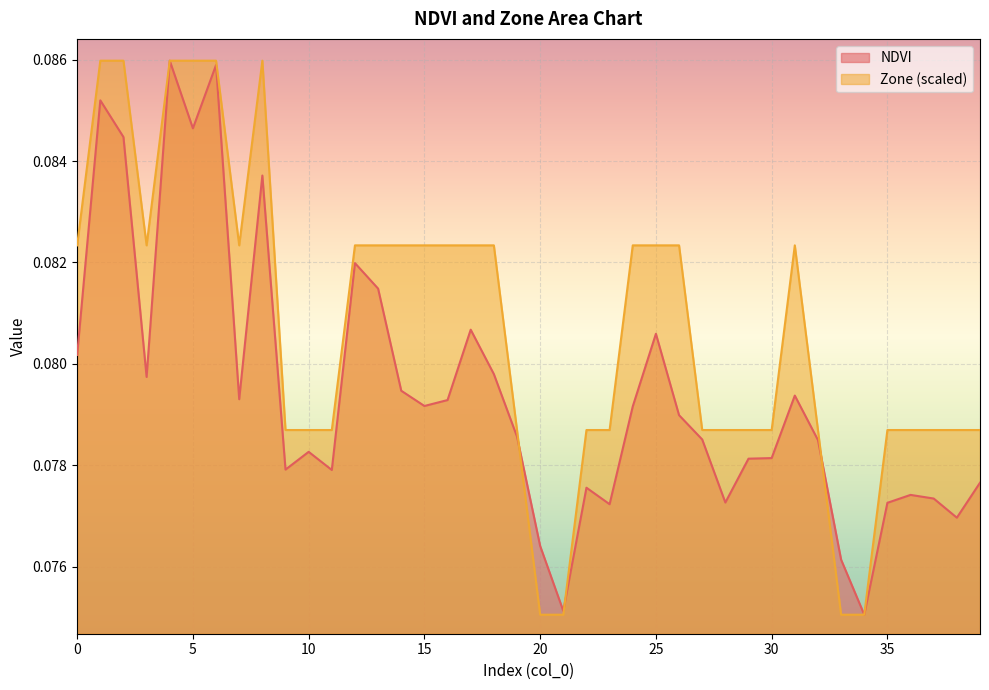

Between 29 and 39, which is larger?

29